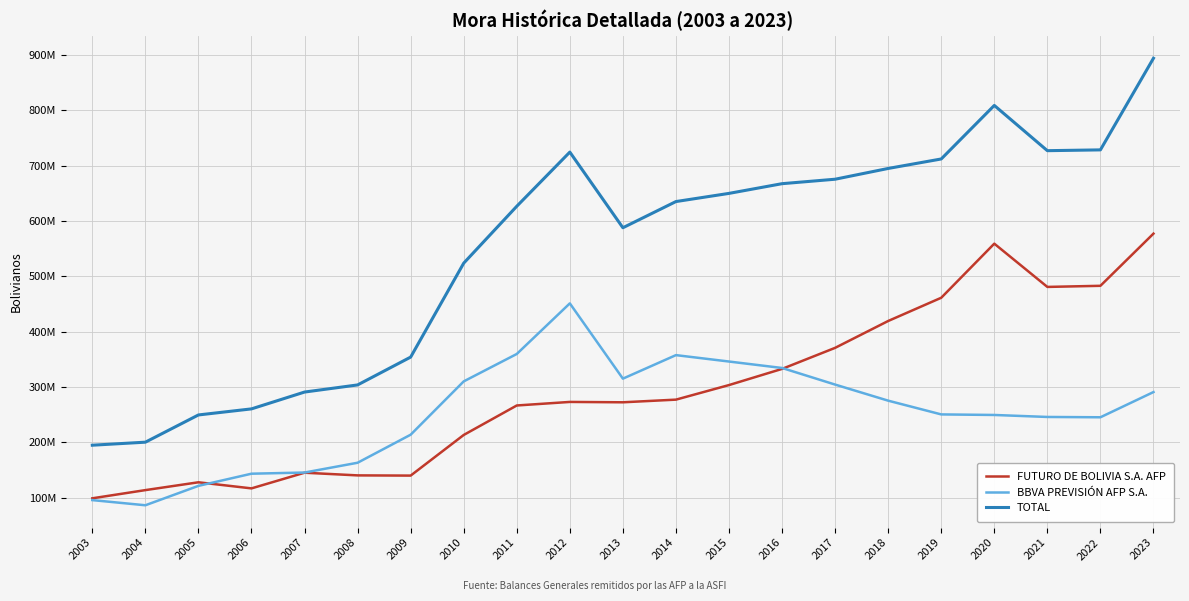

What is the greatest value displayed?

894034702.5